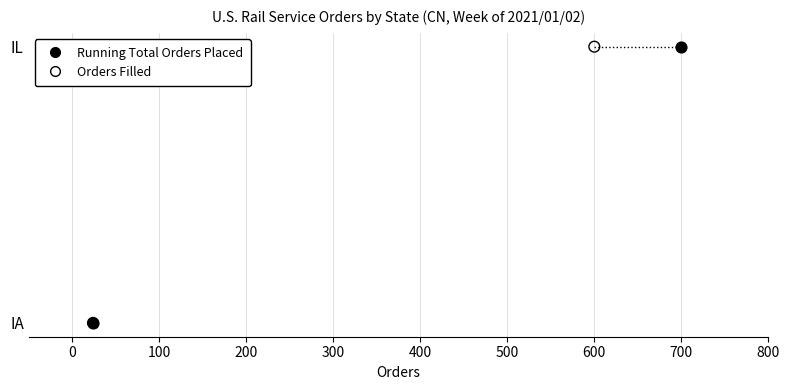

What are all the series names shown in the legend?

Running Total Orders Placed, Orders Filled